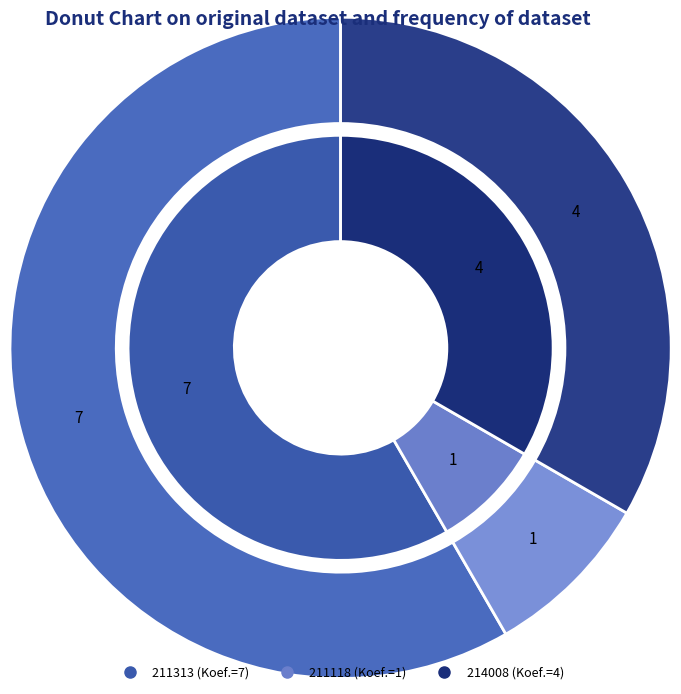

Which slice is the smallest?

211118